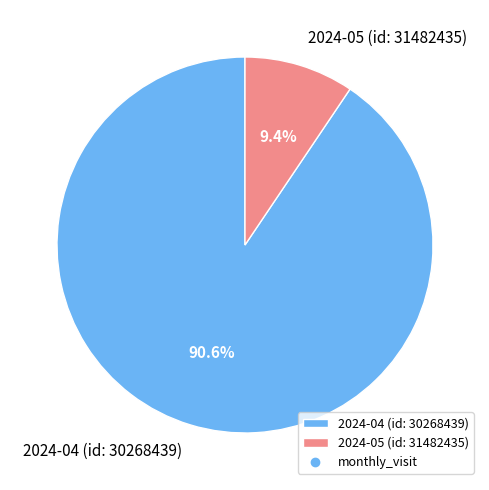

True or false: 2024-05 (id: 31482435) accounts for 9% of the total.

True